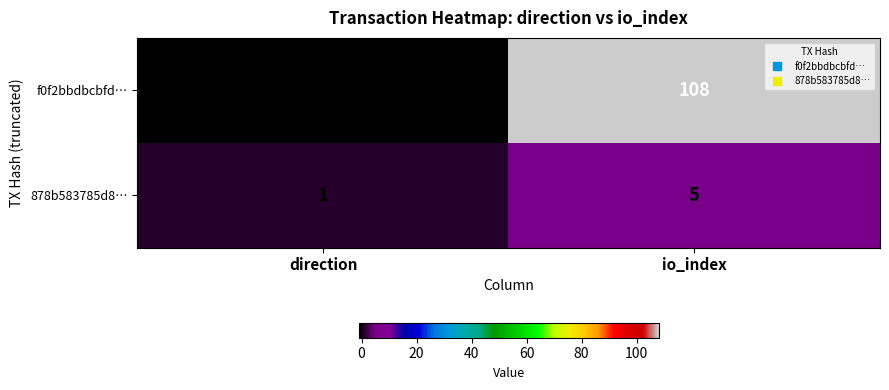

Which series has the largest range (max minus min)?

f0f2bbdbcbfd…